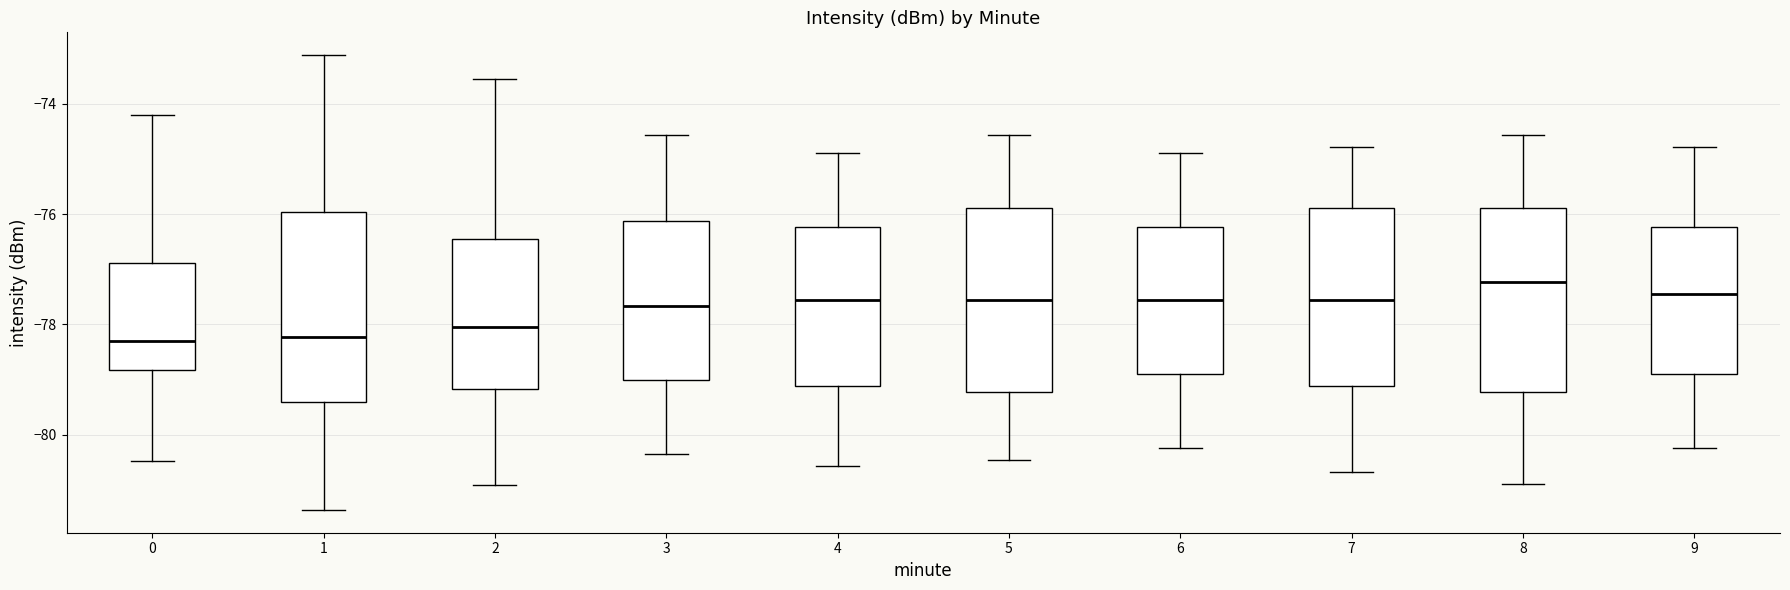

Where does the median line of the box at x = 7 sit on the y-axis? The values are not printed on the chart, so give them approximately, as read against the axis.

-77.6